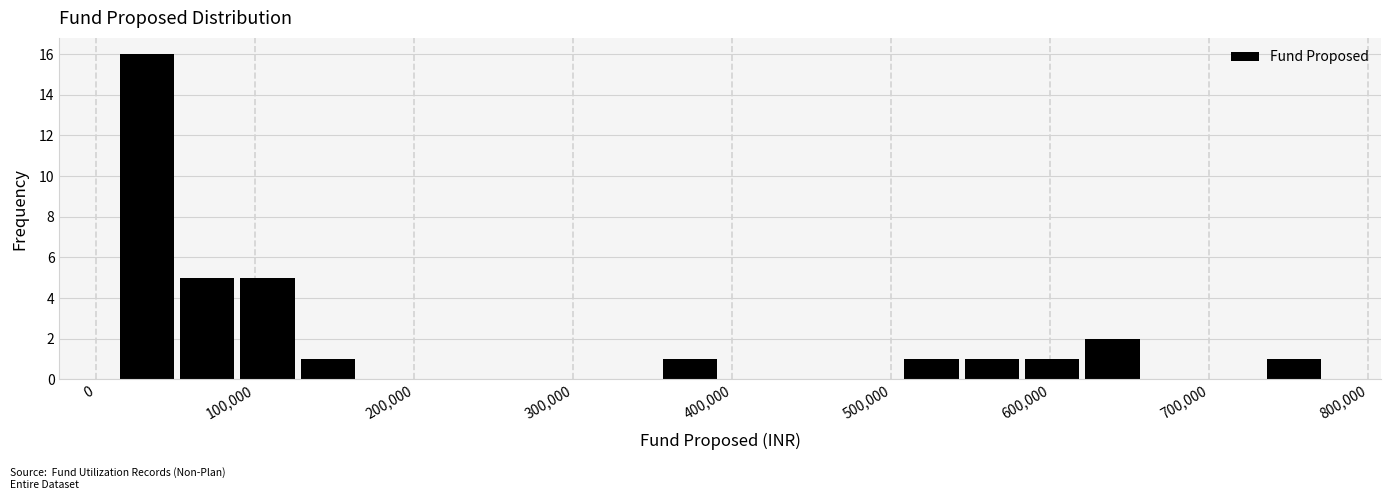

Around what value on the x-axis is the tallest bar? Give the approximate position of its centre, as read against the axis.

30000